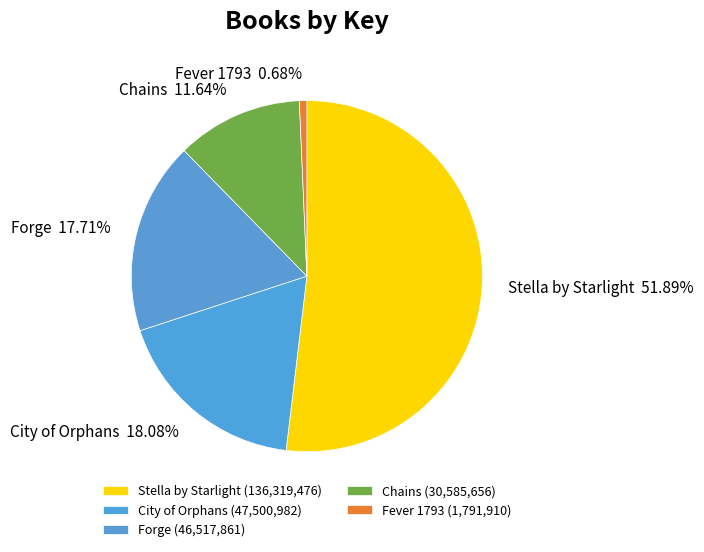

What is the ratio of the value at Stella by Starlight to the value at Chains?

4.5